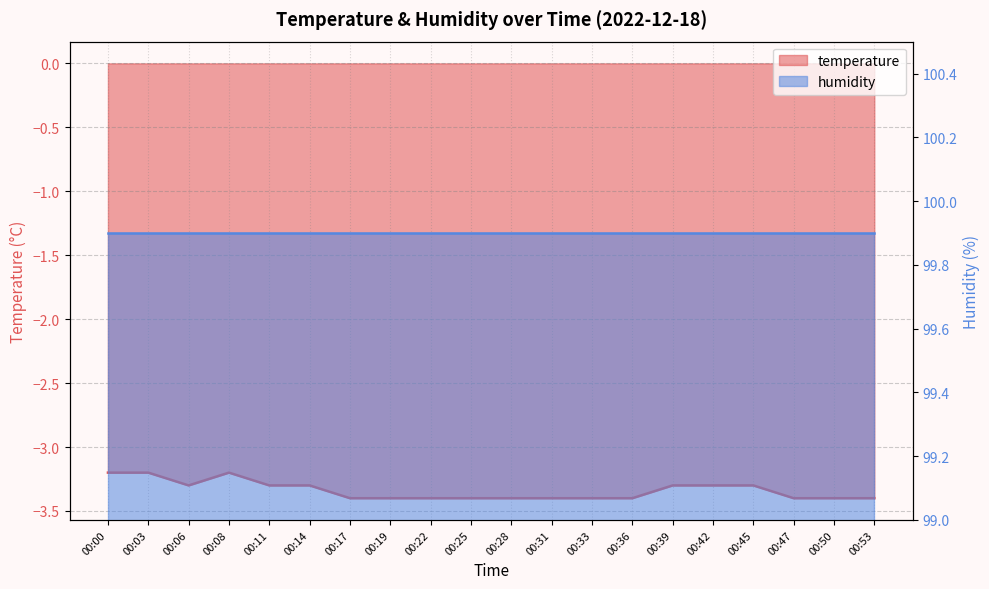

Between 00:39 and 00:11, which is larger?

00:39